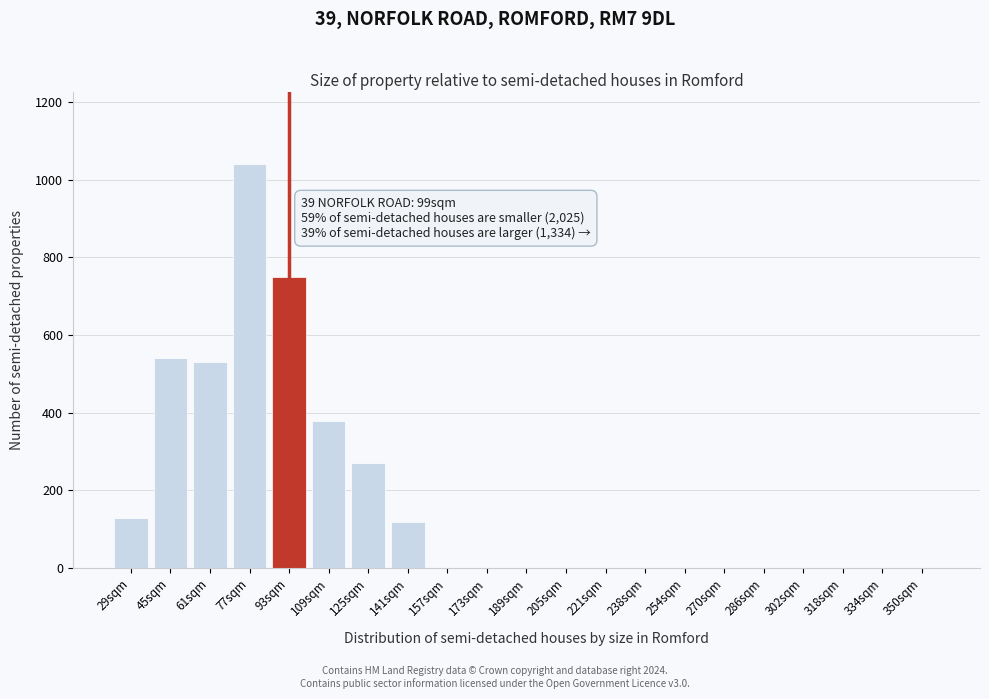

Reading left to right, what are all the values shown in this chart?

29sqm=130	45sqm=540	61sqm=530	77sqm=1040	93sqm=750	109sqm=380	125sqm=270	141sqm=120	157sqm=0	173sqm=0	189sqm=0	205sqm=0	221sqm=0	238sqm=0	254sqm=0	270sqm=0	286sqm=0	302sqm=0	318sqm=0	334sqm=0	350sqm=0